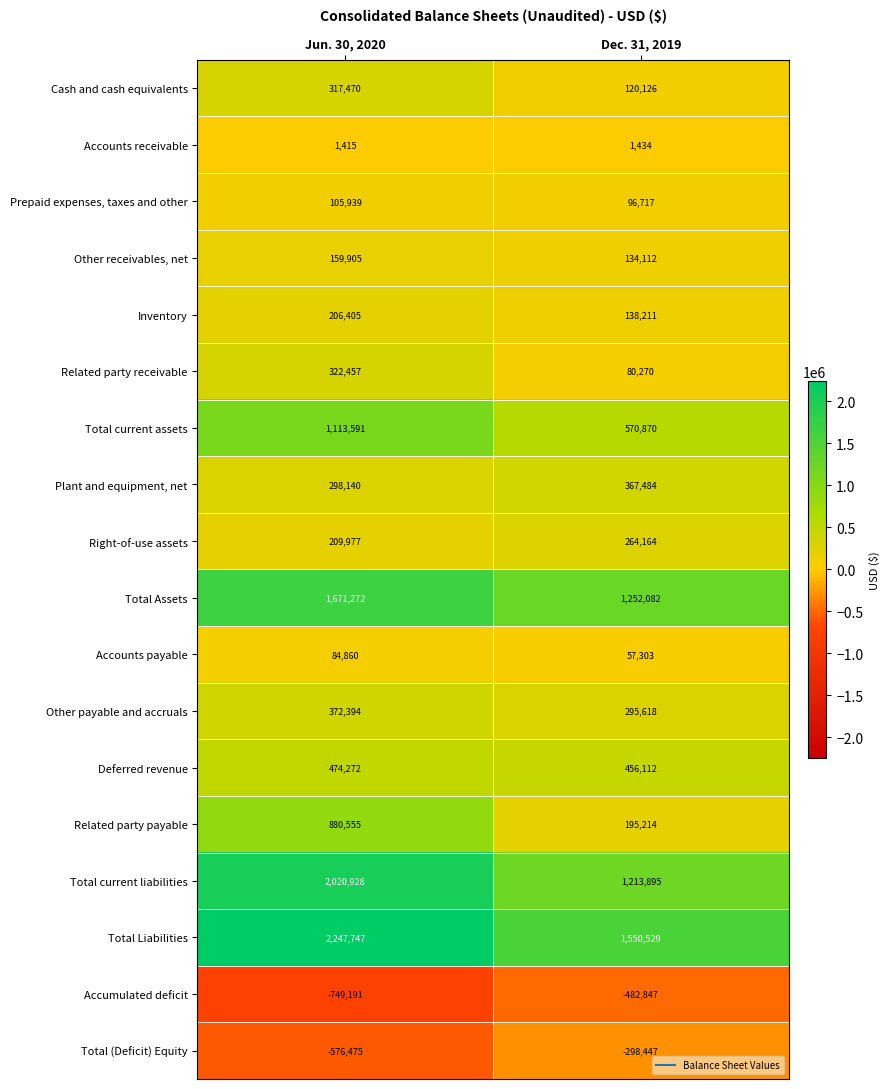

List the labels in order of Inventory value, smallest first.

Dec. 31, 2019, Jun. 30, 2020